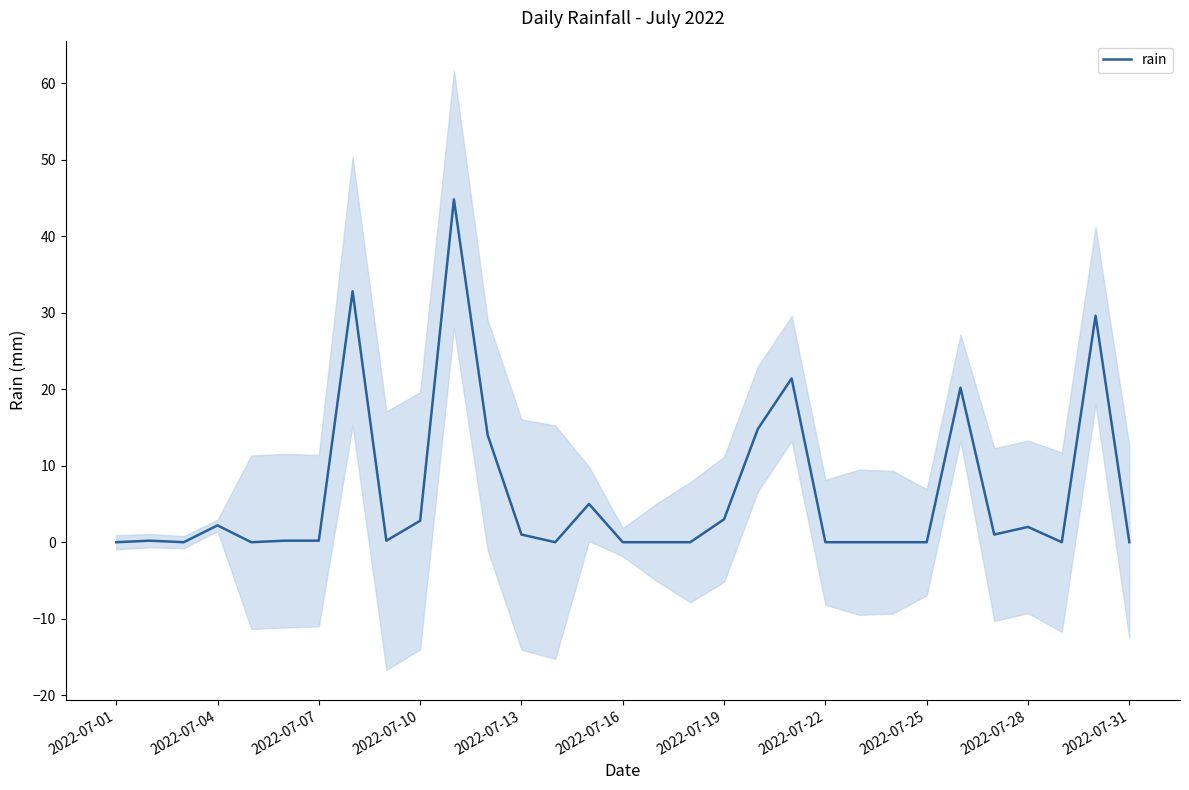

What is the maximum value for rain?

44.8